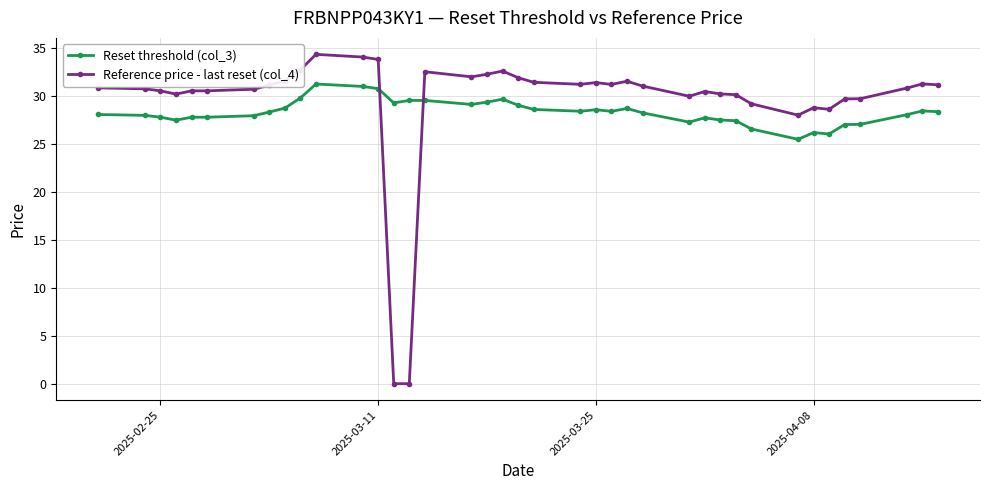

What is the value of the Reset threshold (col_3) point at the 30th from the left?

27.4